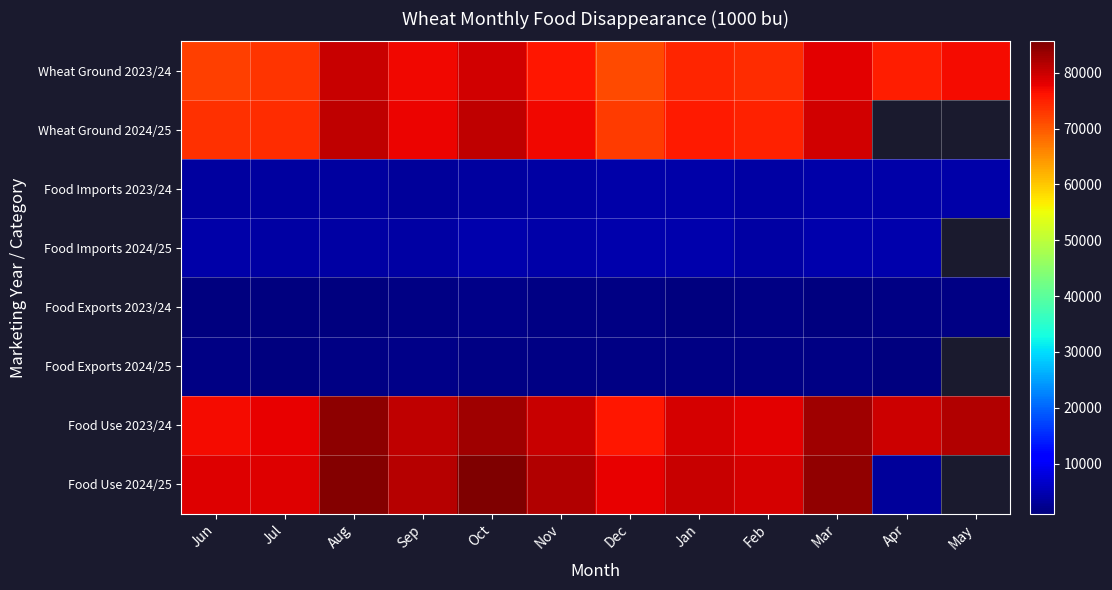

Is it true that Food Use 2024/25 equals 31823.7 at Feb?

False